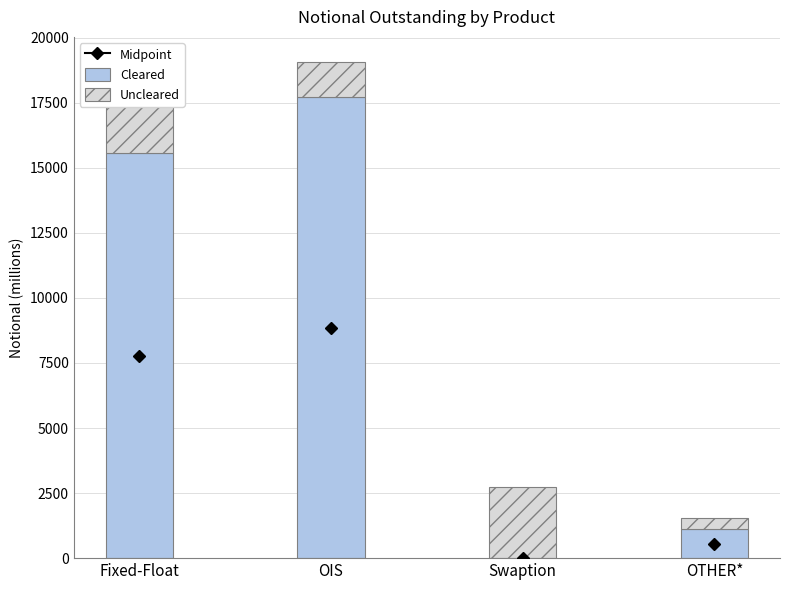

What is the total value across all series at OTHER*?

1528